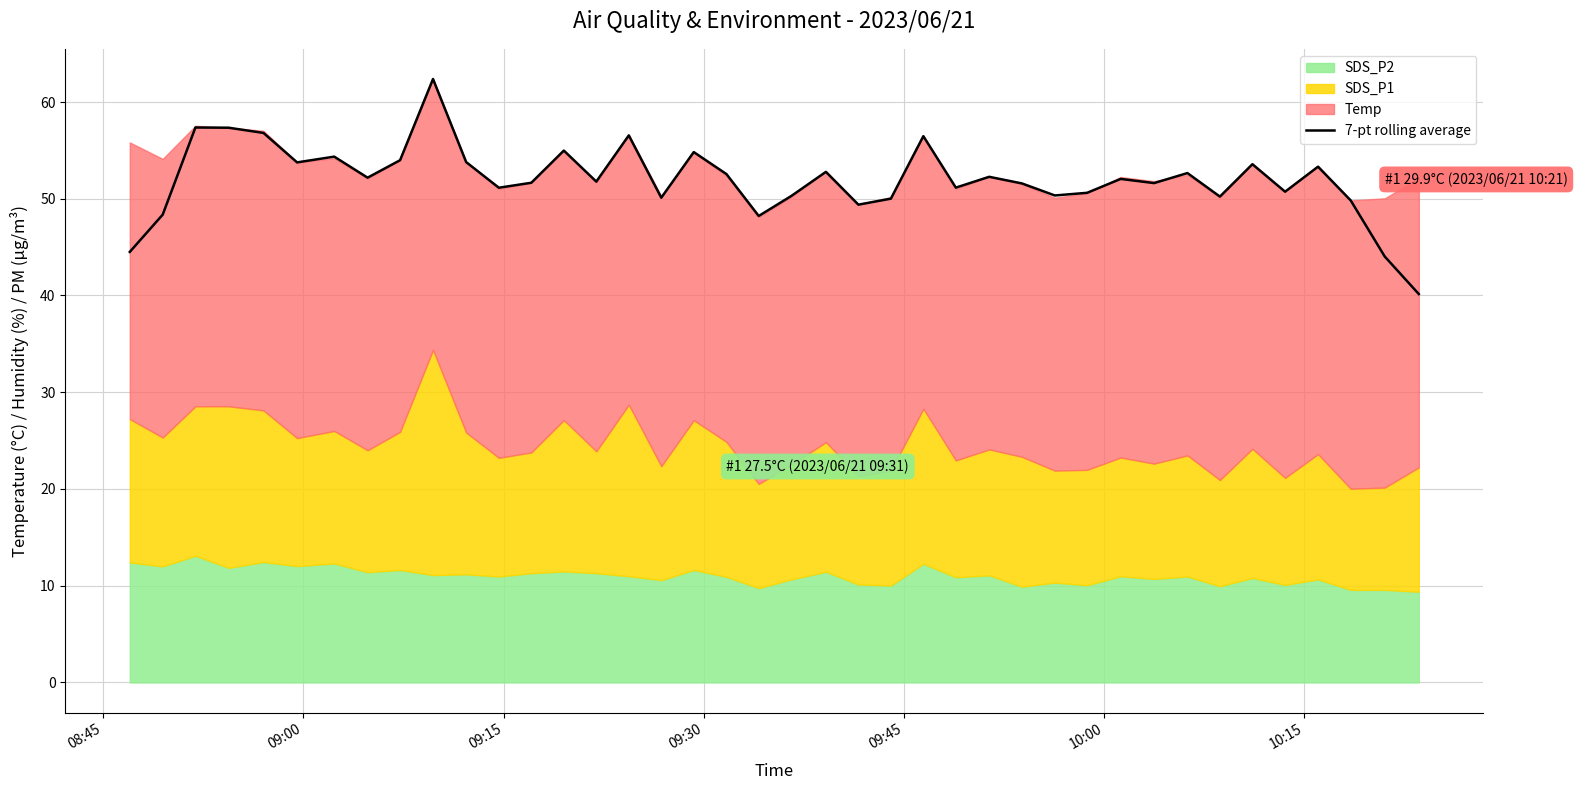

What is the maximum value for 7-pt rolling average?

62.4